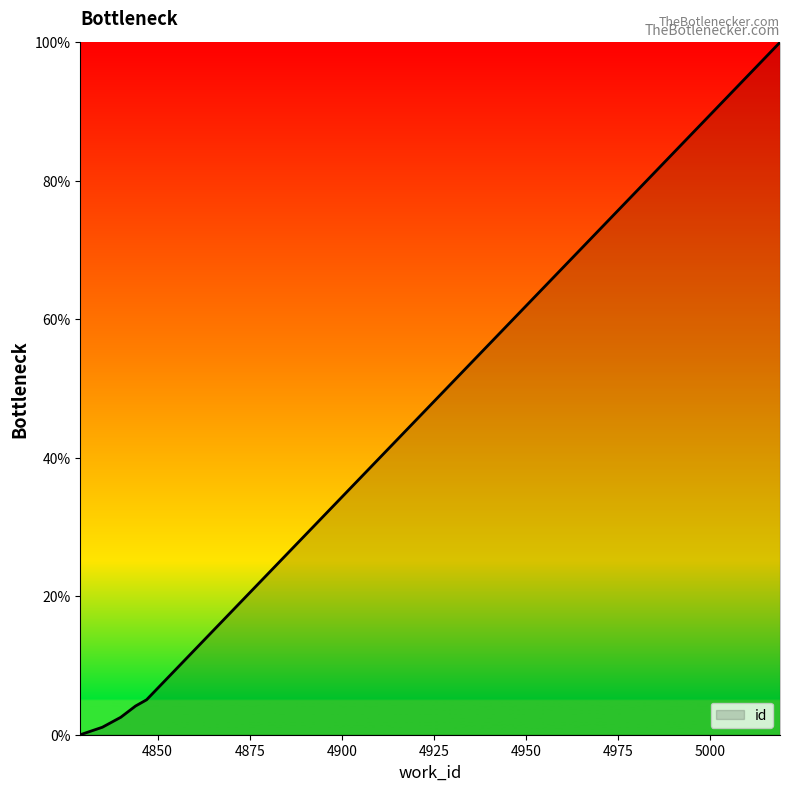

What is the difference between the maximum and minimum values?

100.0